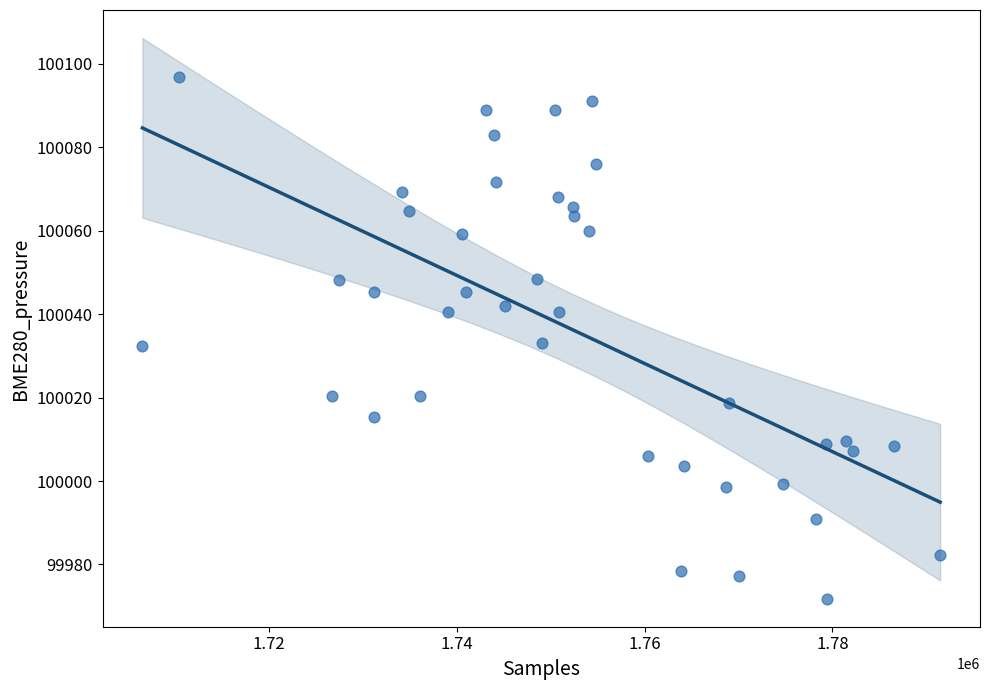

What is the range of Y values (max minus min)?

125.1